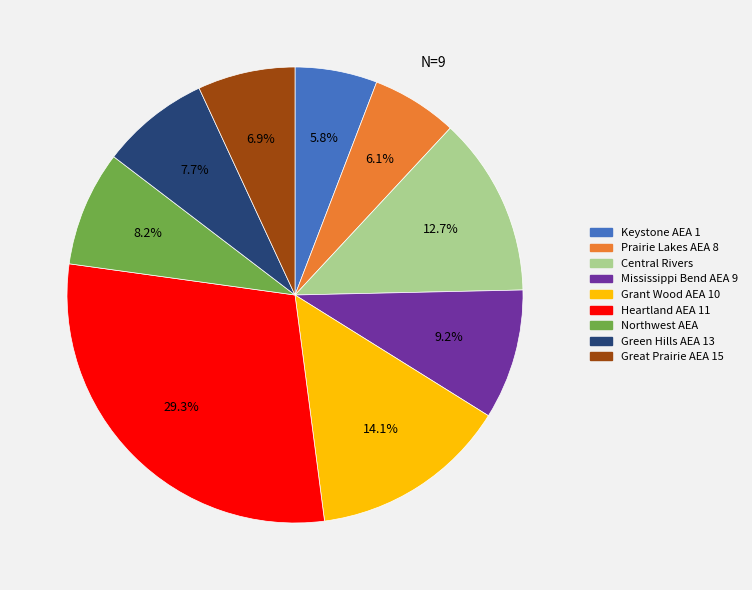

True or false: Mississippi Bend AEA 9 accounts for 19% of the total.

False